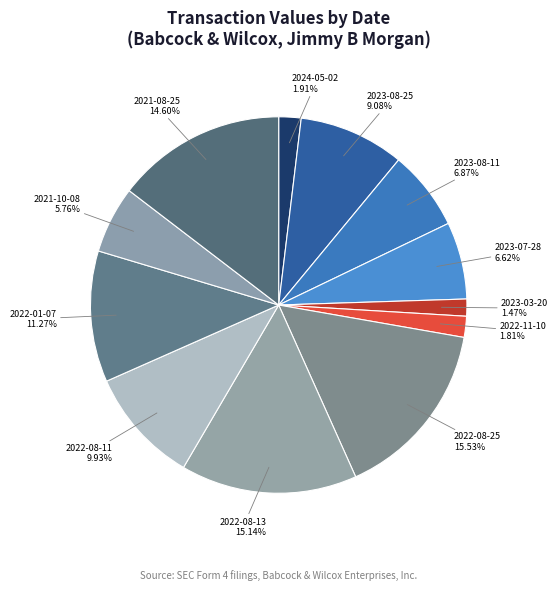

How many segments does this pie chart have?

12